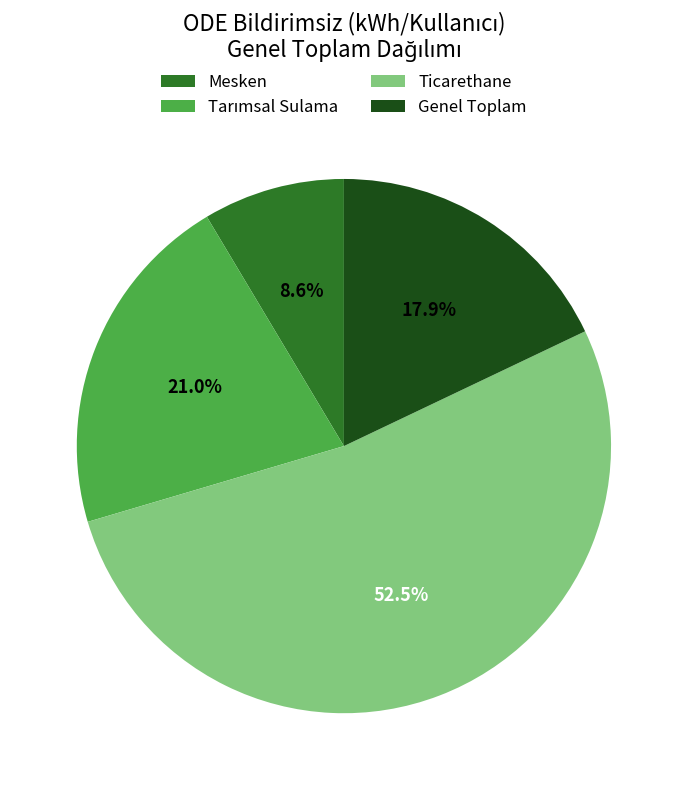

Is there any slice that represents more than half of the pie?

Yes